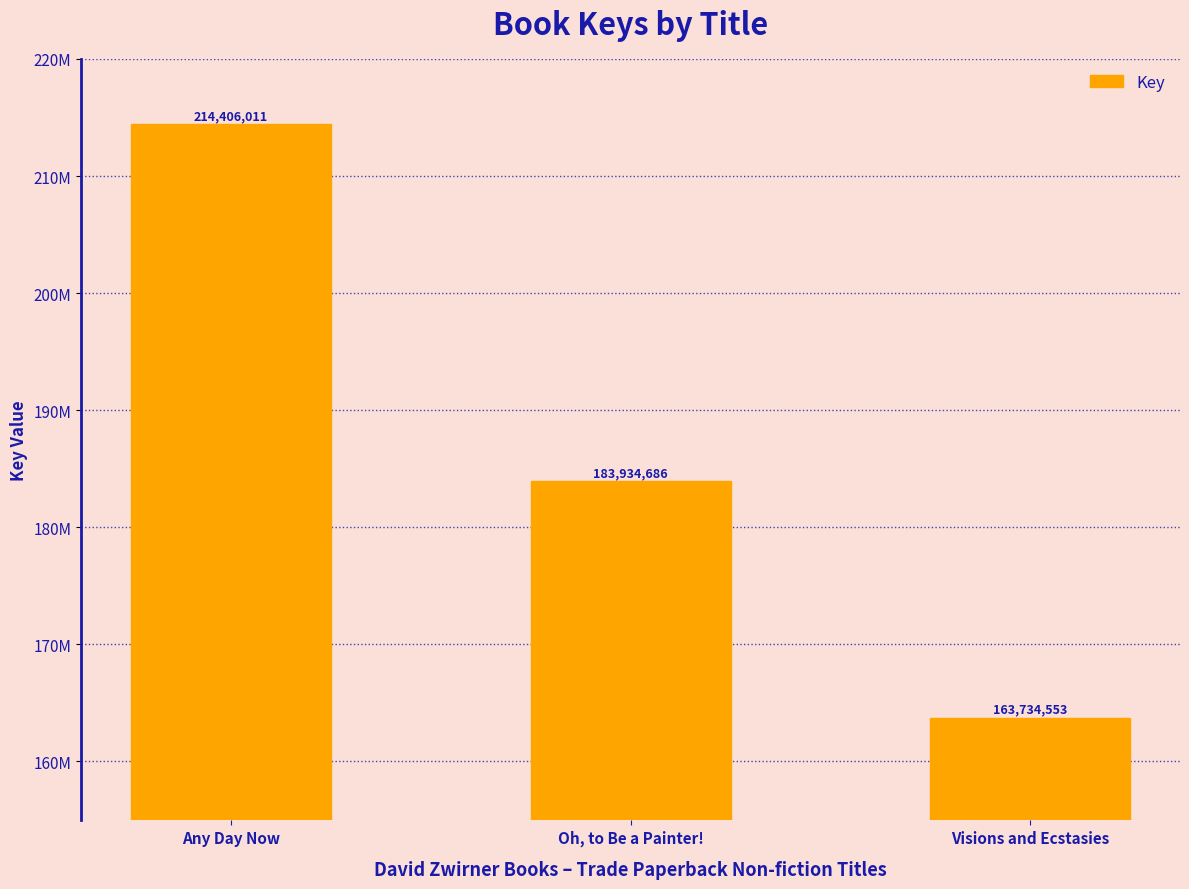

Which label corresponds to the smallest value in the chart?

Visions and Ecstasies